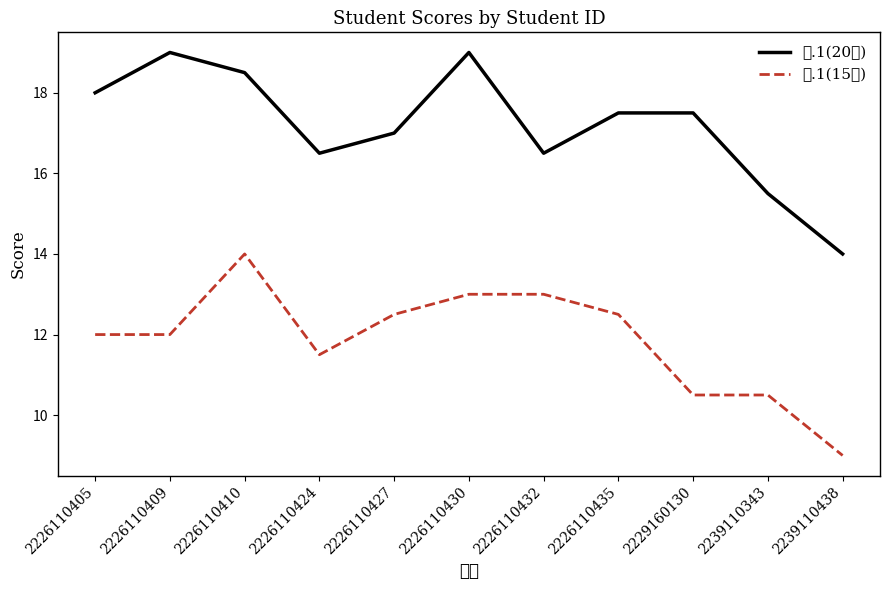

Is the value of 五.1(15分) at 2226110427 greater than the value of 四.1(20分) at 2226110427?

No